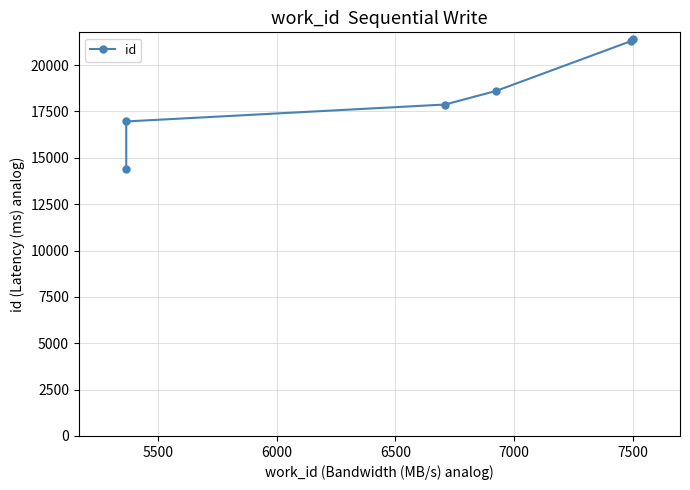

What is the smallest value displayed?

14410